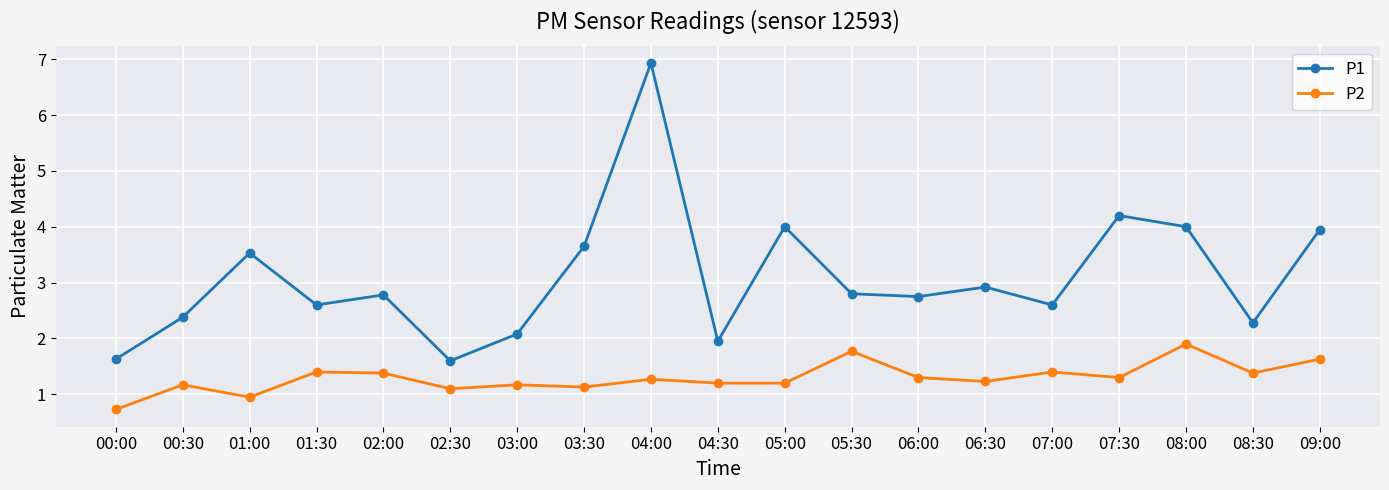

True or false: P1 has a value of 1.3 at 00:30.

False